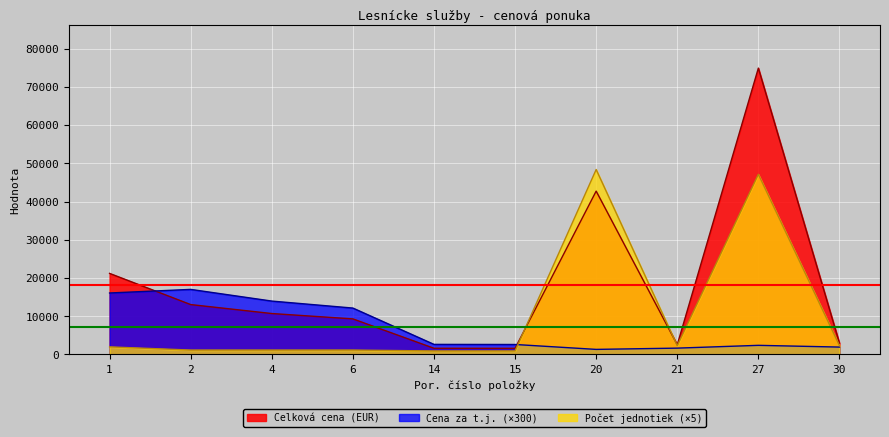

Rank the series by their average value, from lowest to highest.

Cena za t.j. (×300), Počet jednotiek (×5), Celková cena (EUR)